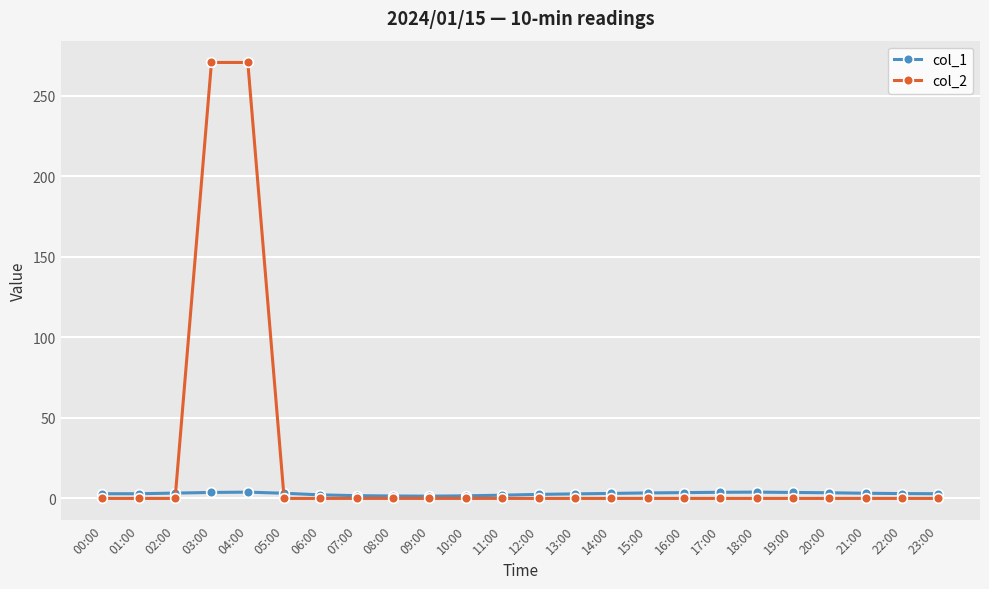

Rank the series by their maximum value, from highest to lowest.

col_1, col_2